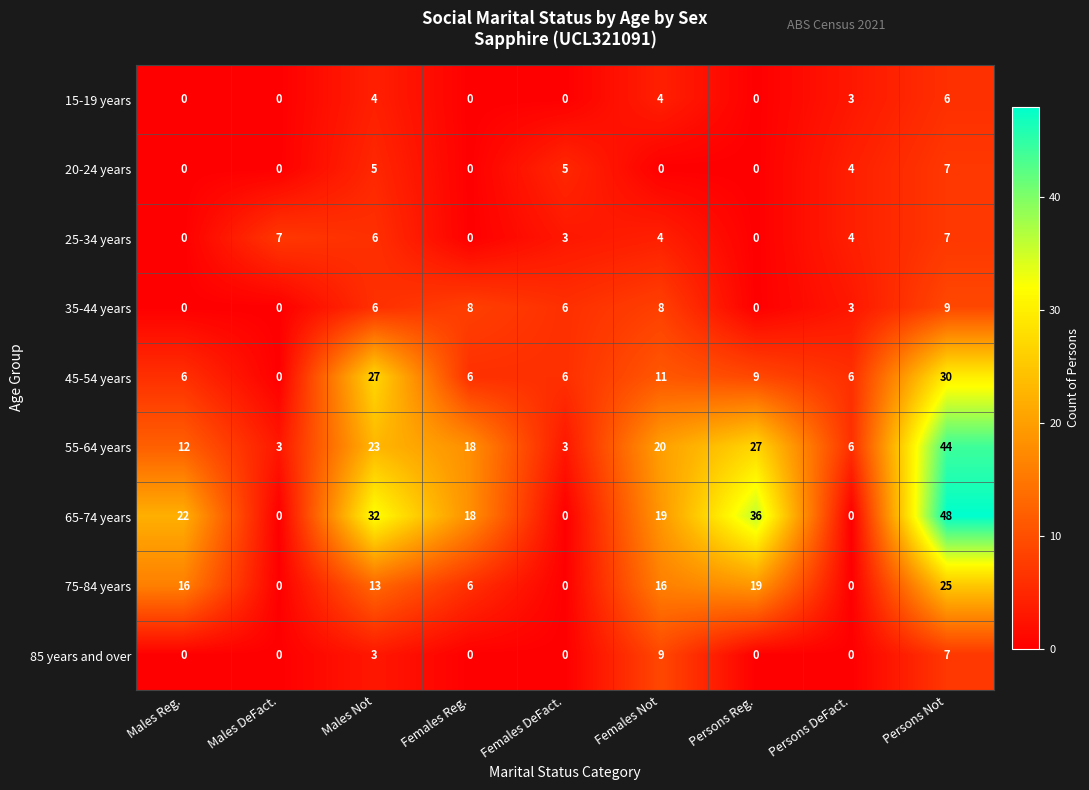

How many values in the 85 years and over series exceed 0?

3